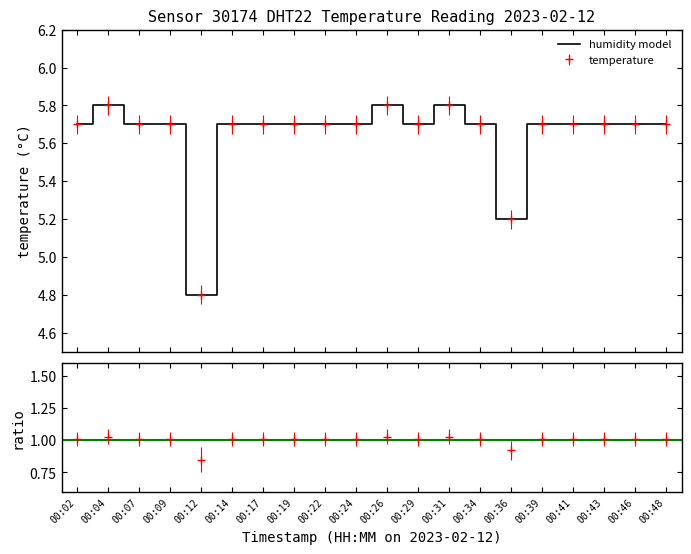

Which category has the highest value across all series?

00:04